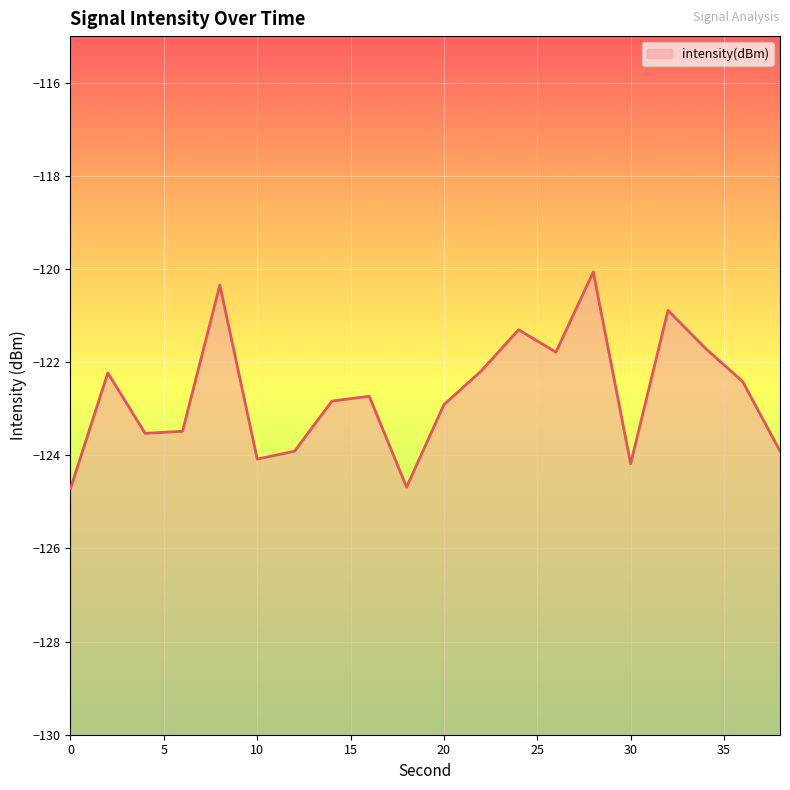

How many interior local valleys (lower than both neighbors) does the data have?

5